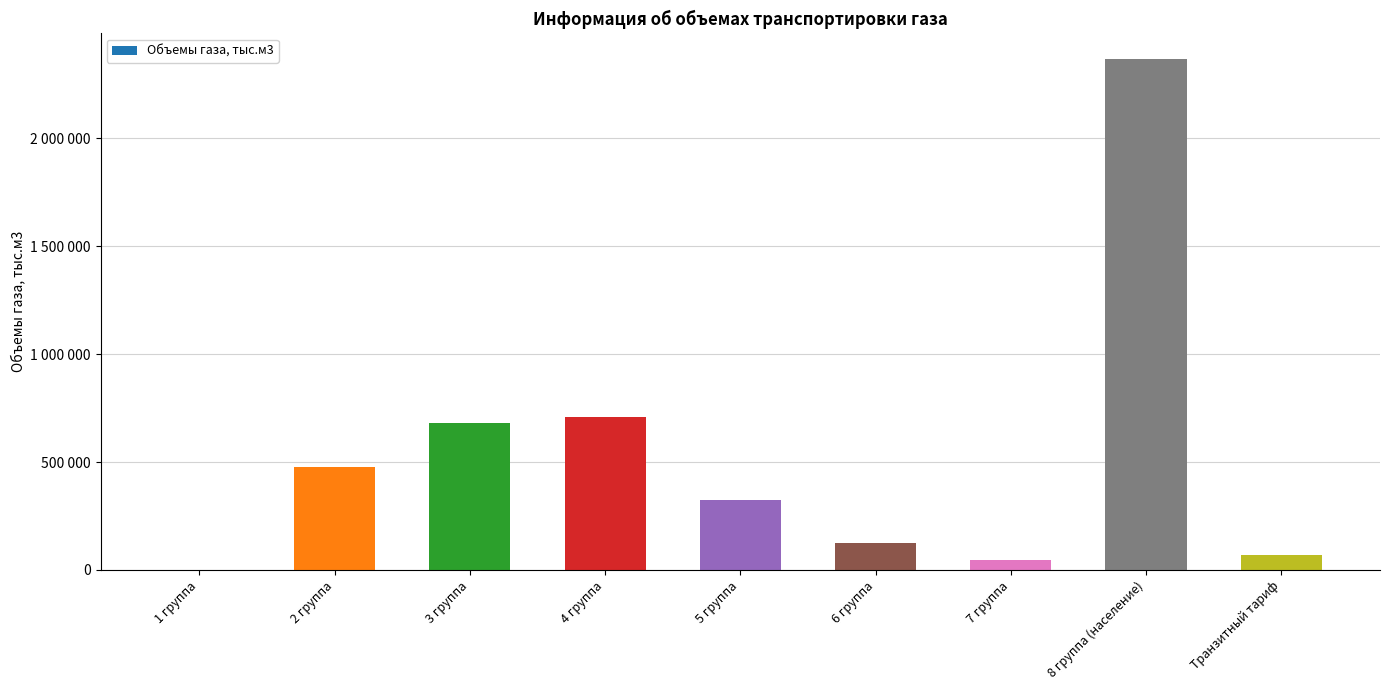

How many bars are there in total?

9